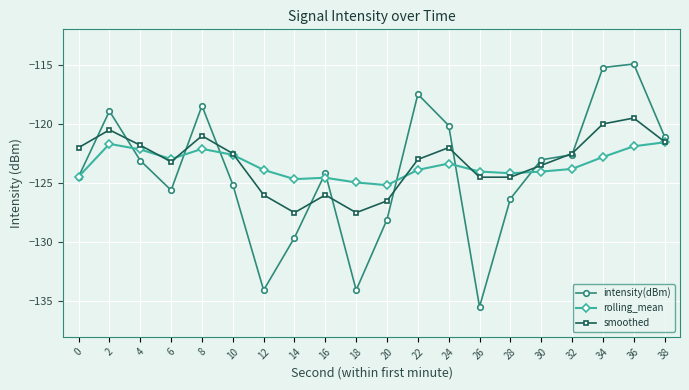

What is the sum of the smoothed values at 30 and 26?

-248.0